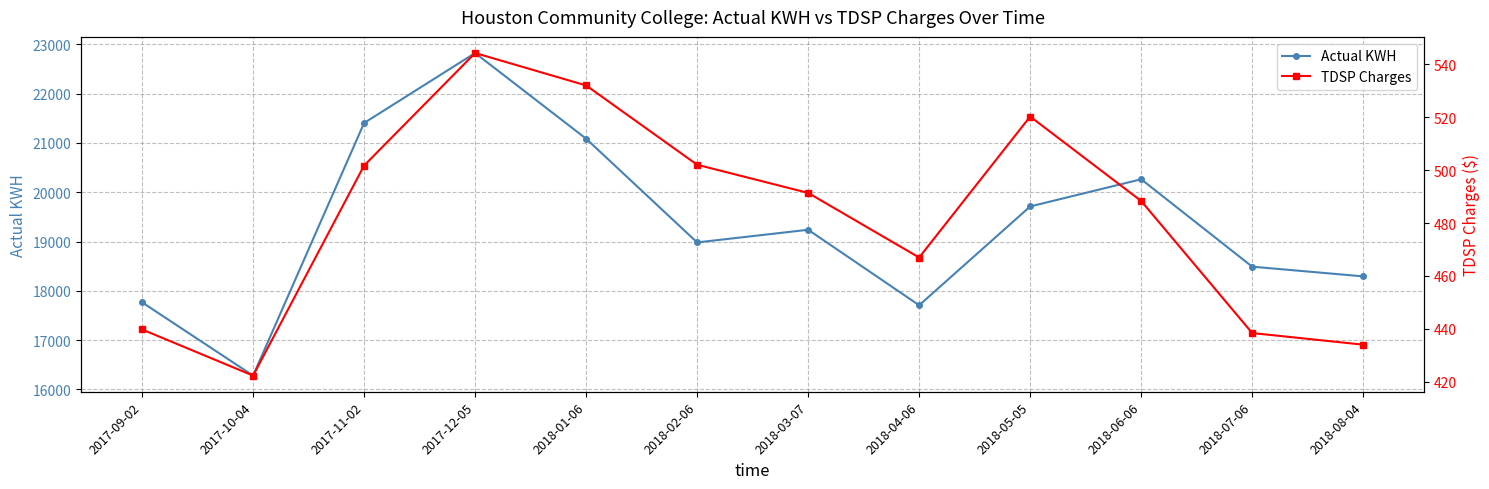

Count the number of categories in the chart.

12